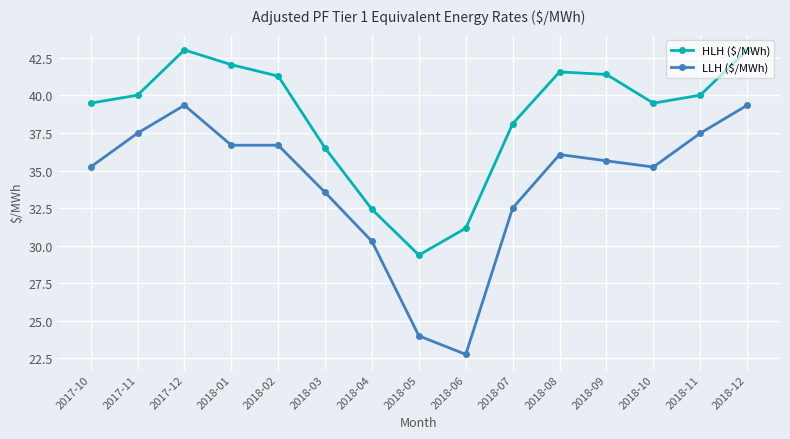

What position from the left is 2018-09?

12